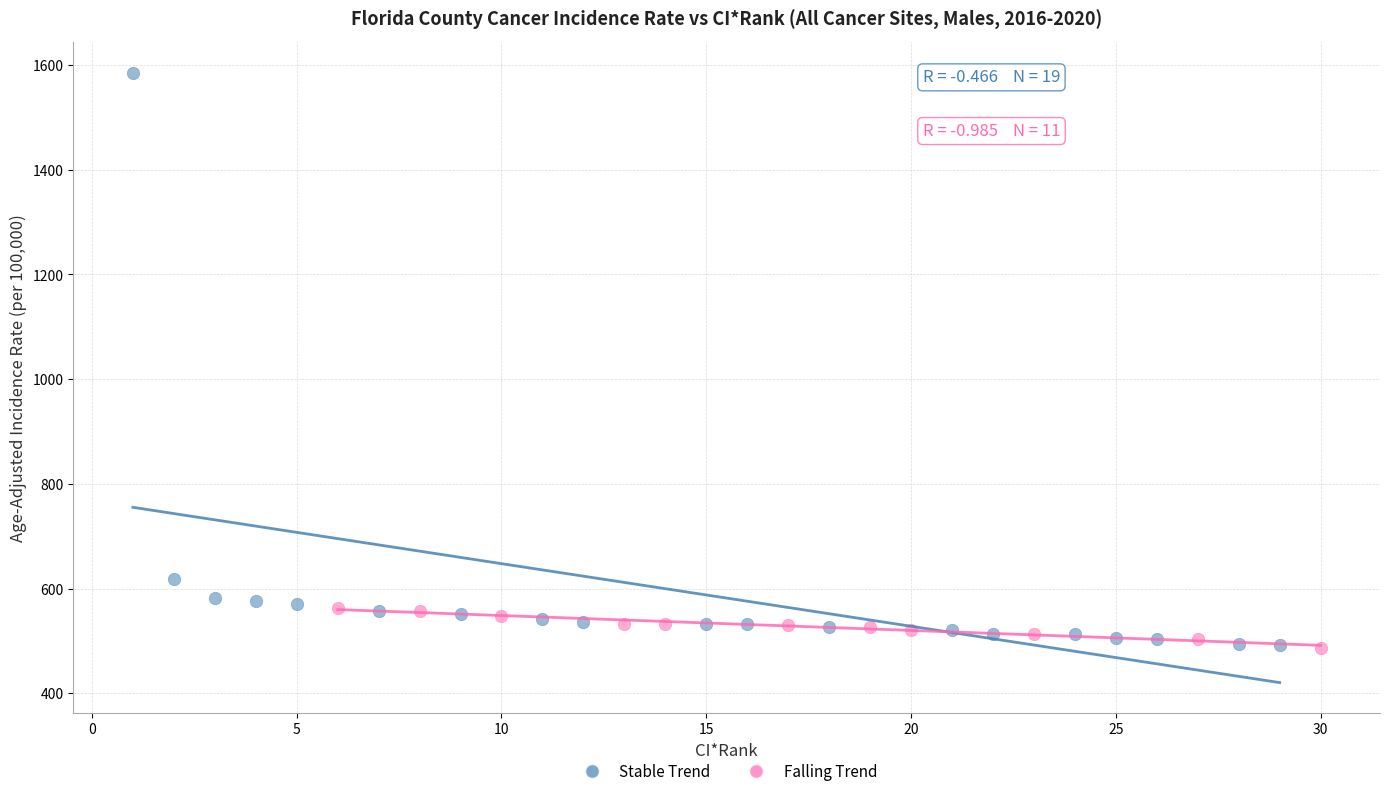

What are all the series names shown in the legend?

Stable Trend, Falling Trend